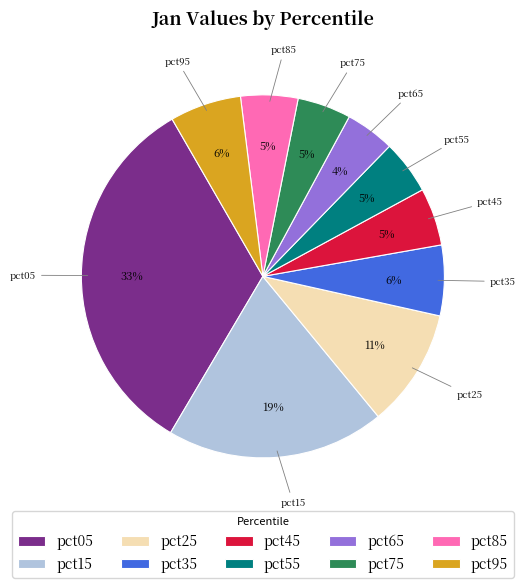

Is it true that pct65 is 4% of the pie?

True